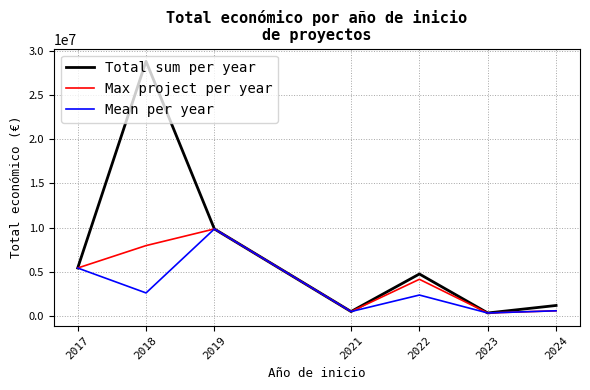

What is the total value across all series at 2022?

11293563.0